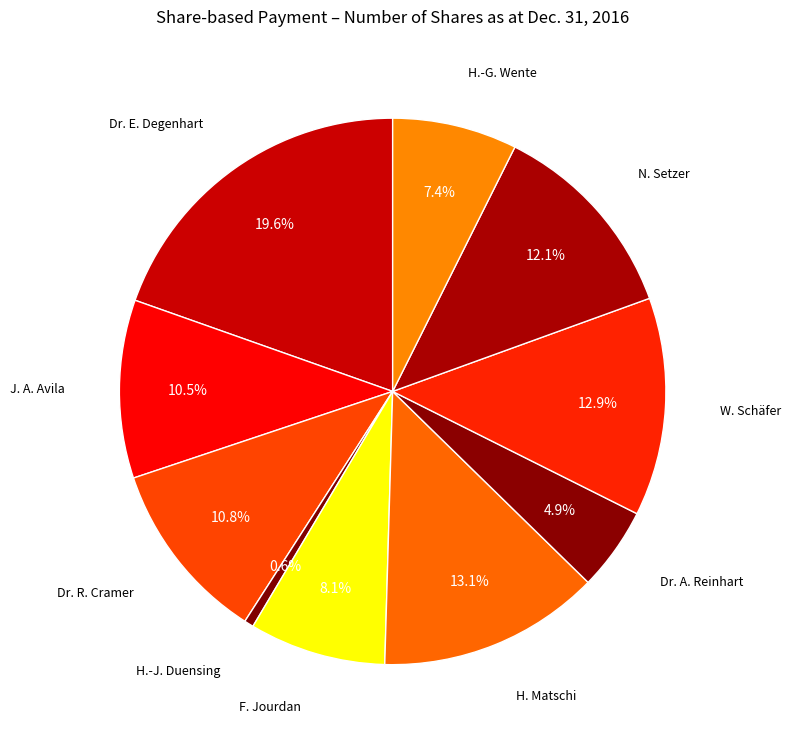

True or false: W. Schäfer accounts for 13% of the total.

True